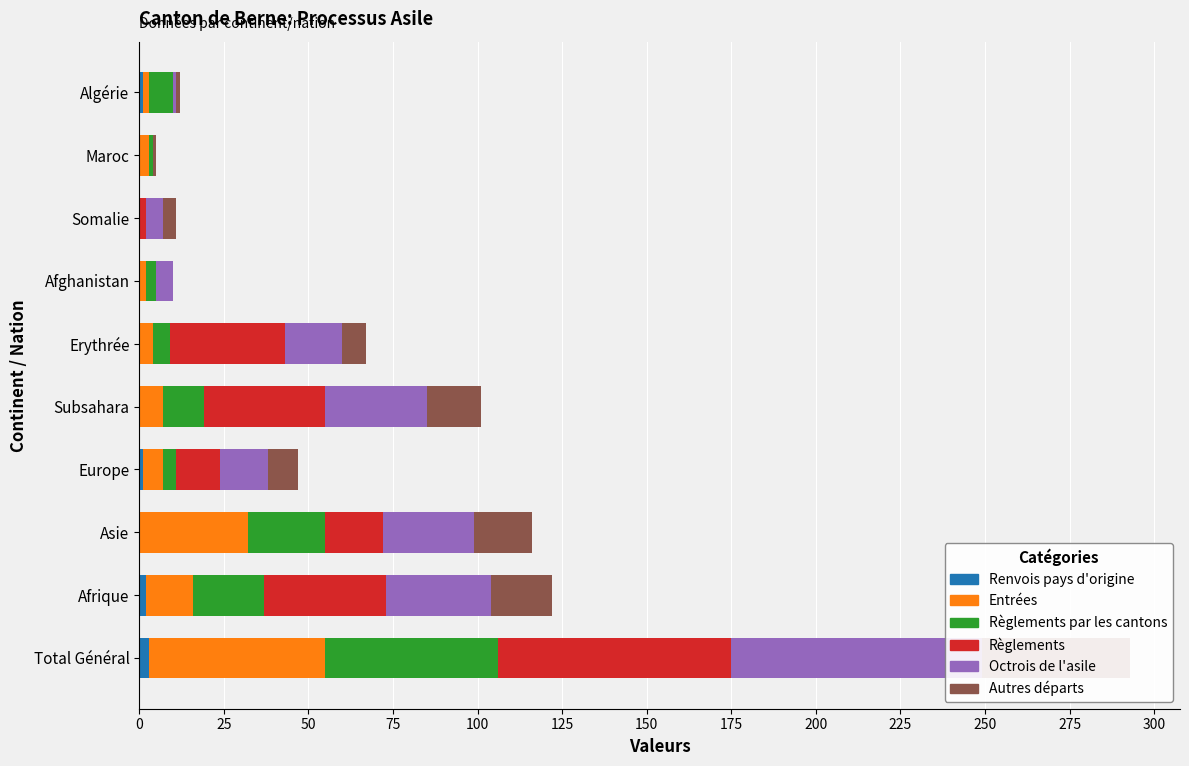

Which series changed the most between Asie and Algérie?

Entrées